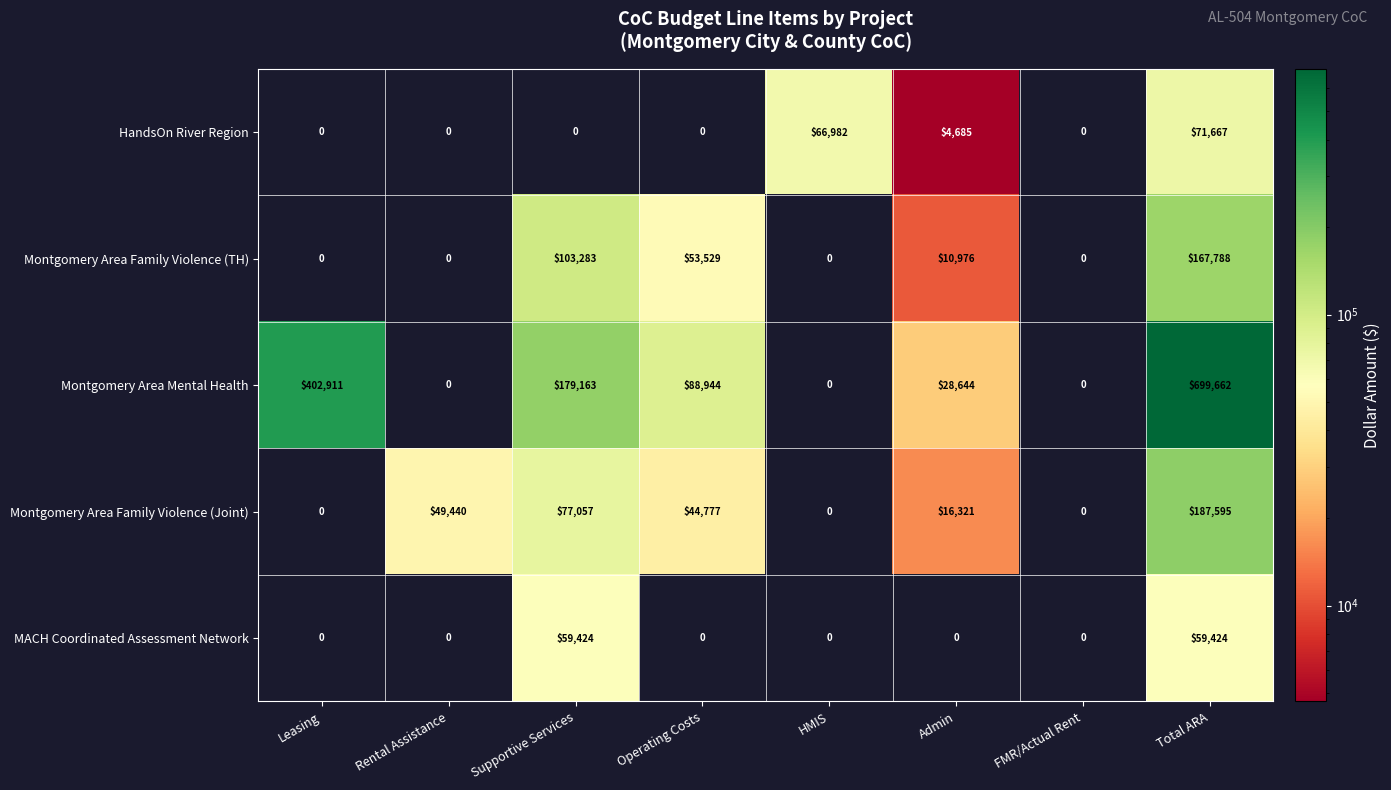

What is the spread (max minus min) of values at Supportive Services?

179163